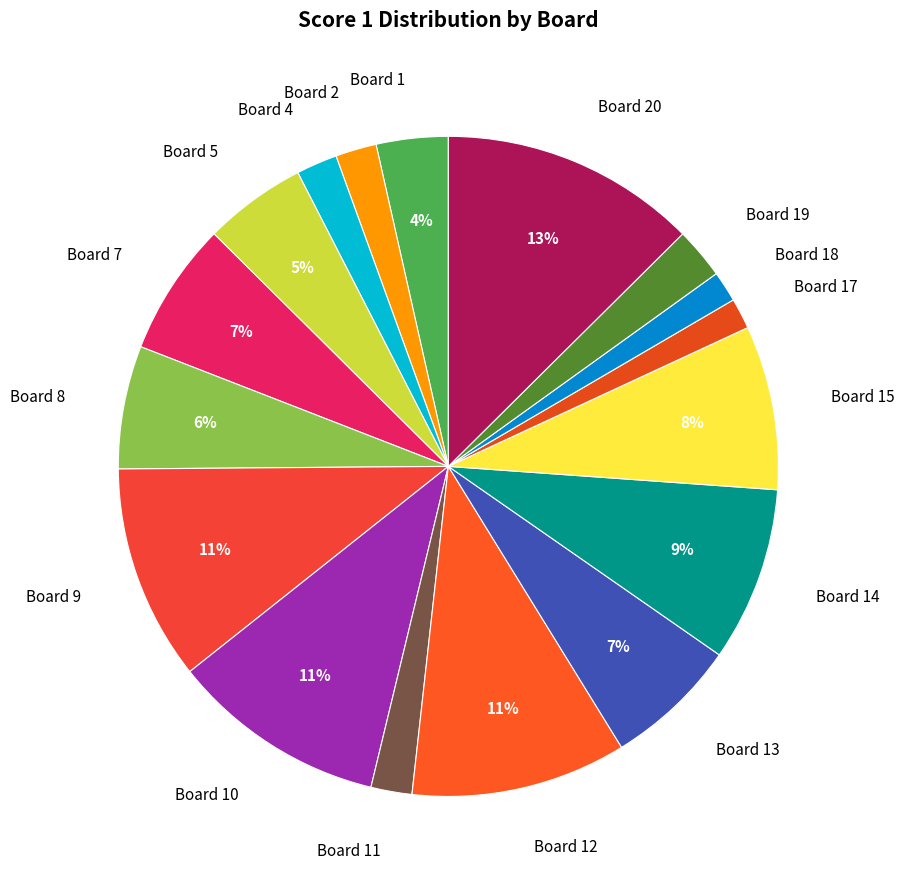

How many slices are in this pie chart?

17